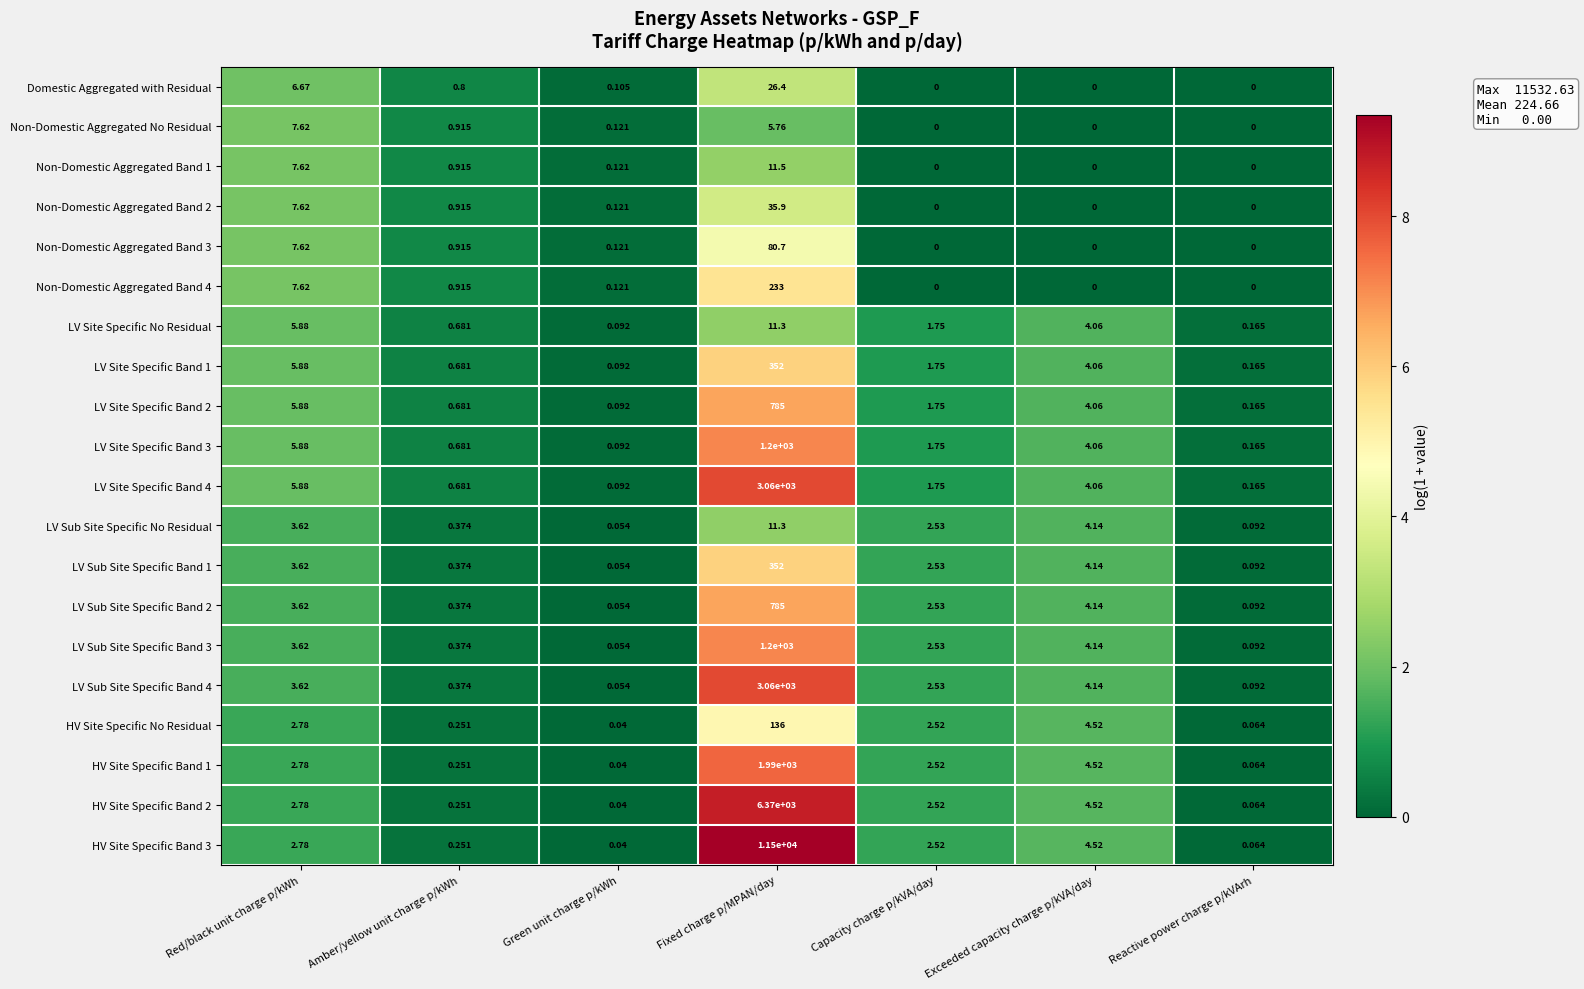

Is the value of HV Site Specific No Residual at Capacity charge p/kVA/day greater than the value of Non-Domestic Aggregated No Residual at Capacity charge p/kVA/day?

Yes